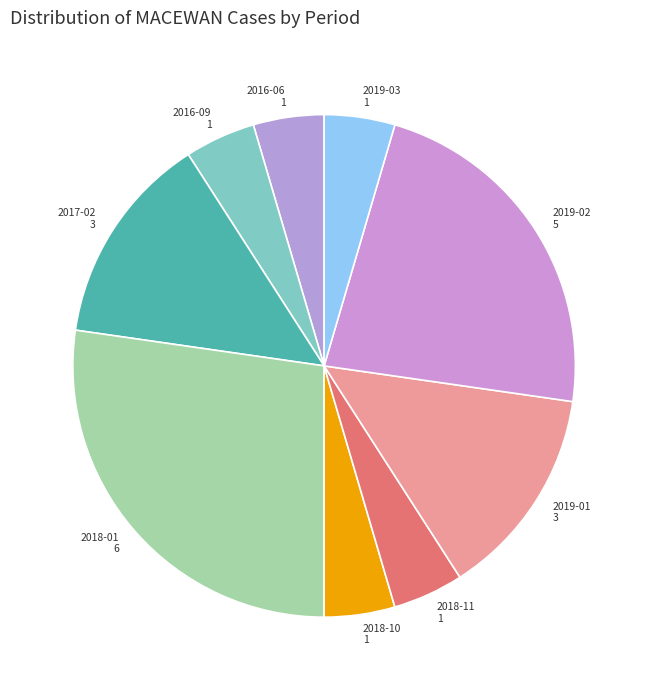

Do 2016-09 and 2019-03 together represent more than half of the pie?

No